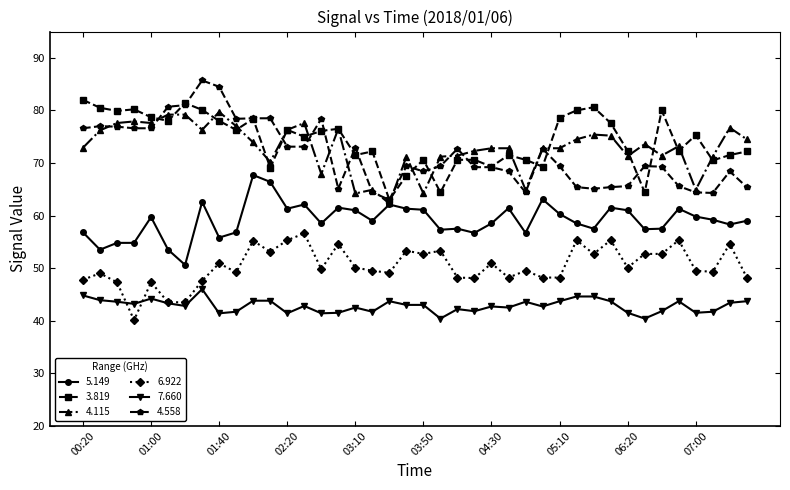

What is the value of the 4.558 point at the 29th from the left?

69.4